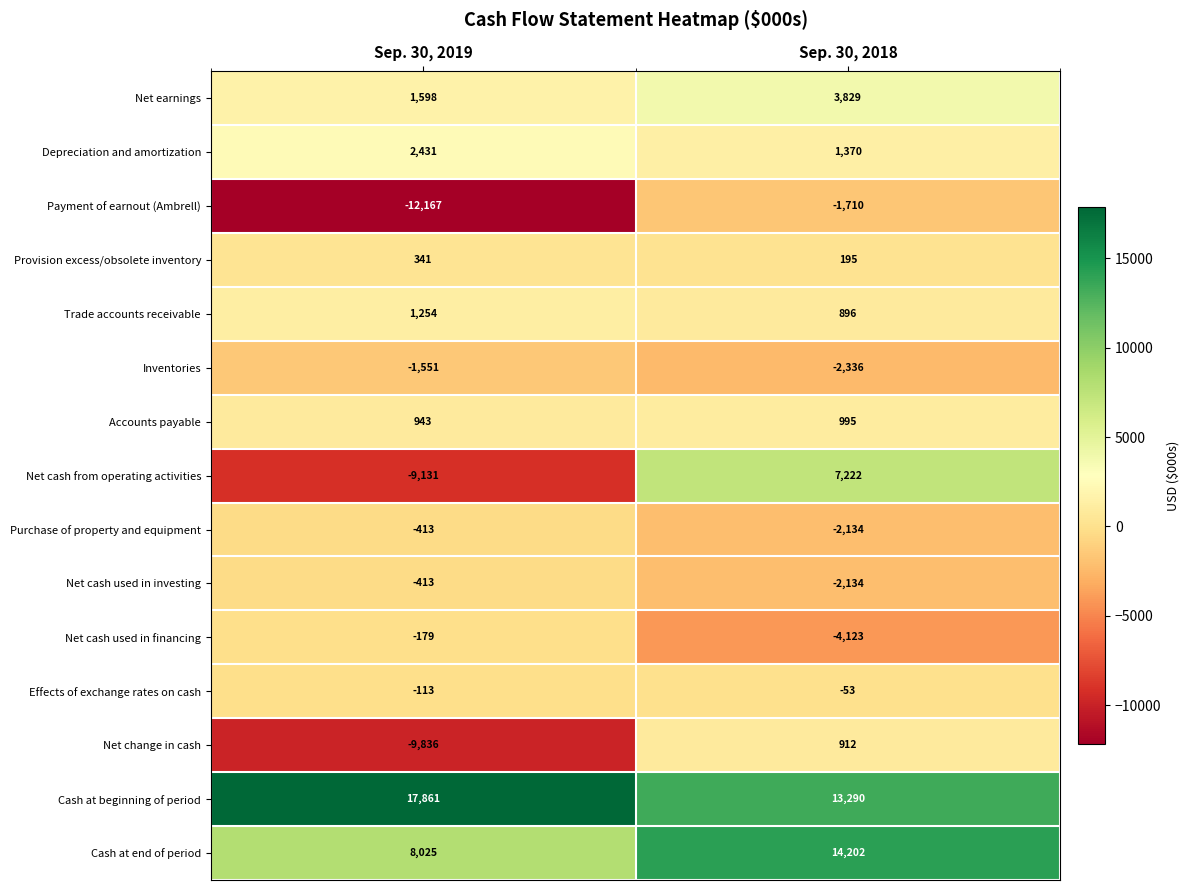

At which label does Provision excess/obsolete inventory reach its peak?

Sep. 30, 2019